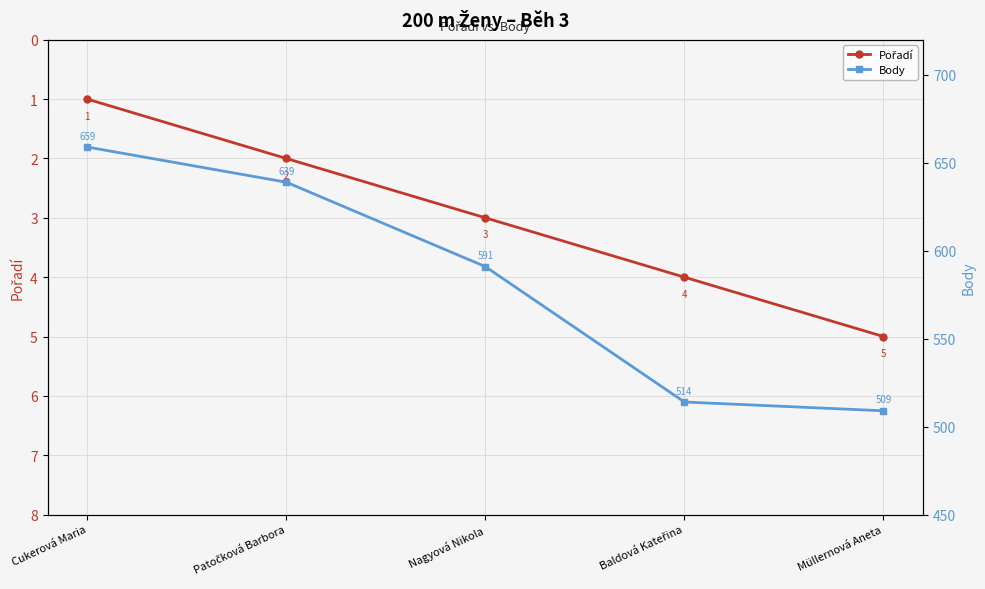

Which series has the largest total across all categories?

Body